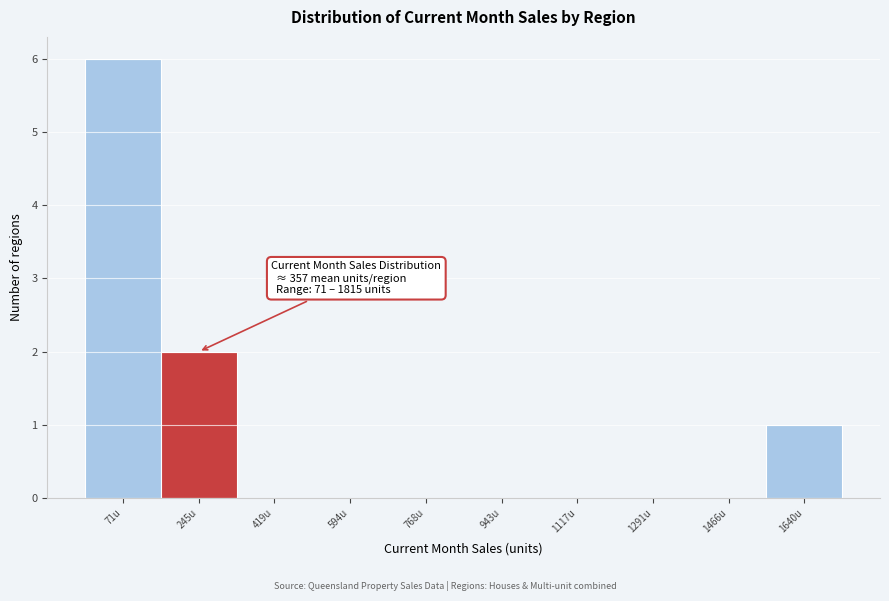

Reading right to left, what are all the values shown in this chart?

1640u=1	1466u=0	1291u=0	1117u=0	943u=0	768u=0	594u=0	419u=0	245u=2	71u=6